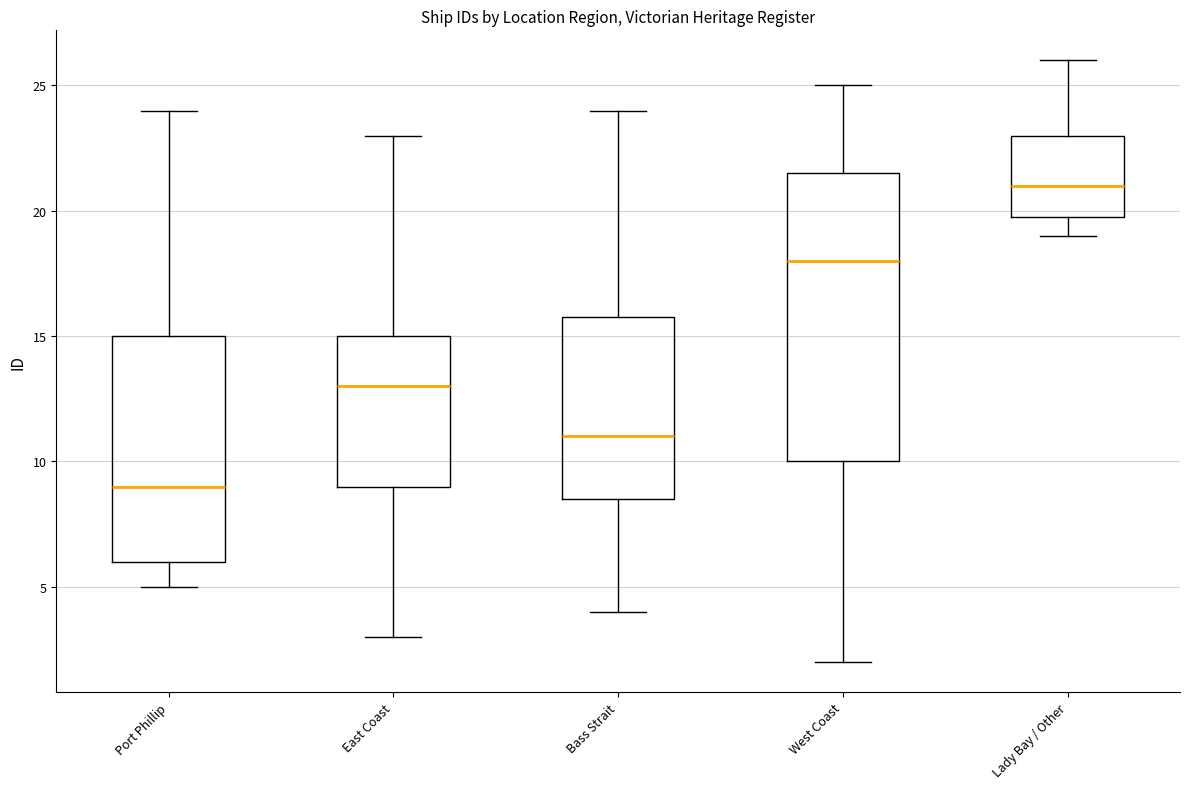

Which box's median line is the lowest?

Port Phillip